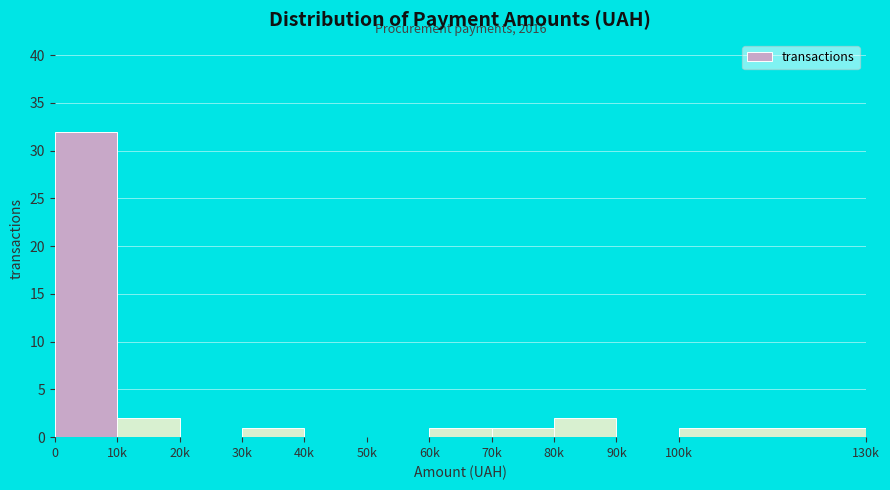

Reading left to right, transcribe all the data shown in this chart.

0=32	10k=2	20k=0	30k=1	40k=0	50k=0	60k=1	70k=1	80k=2	90k=0	100k=1